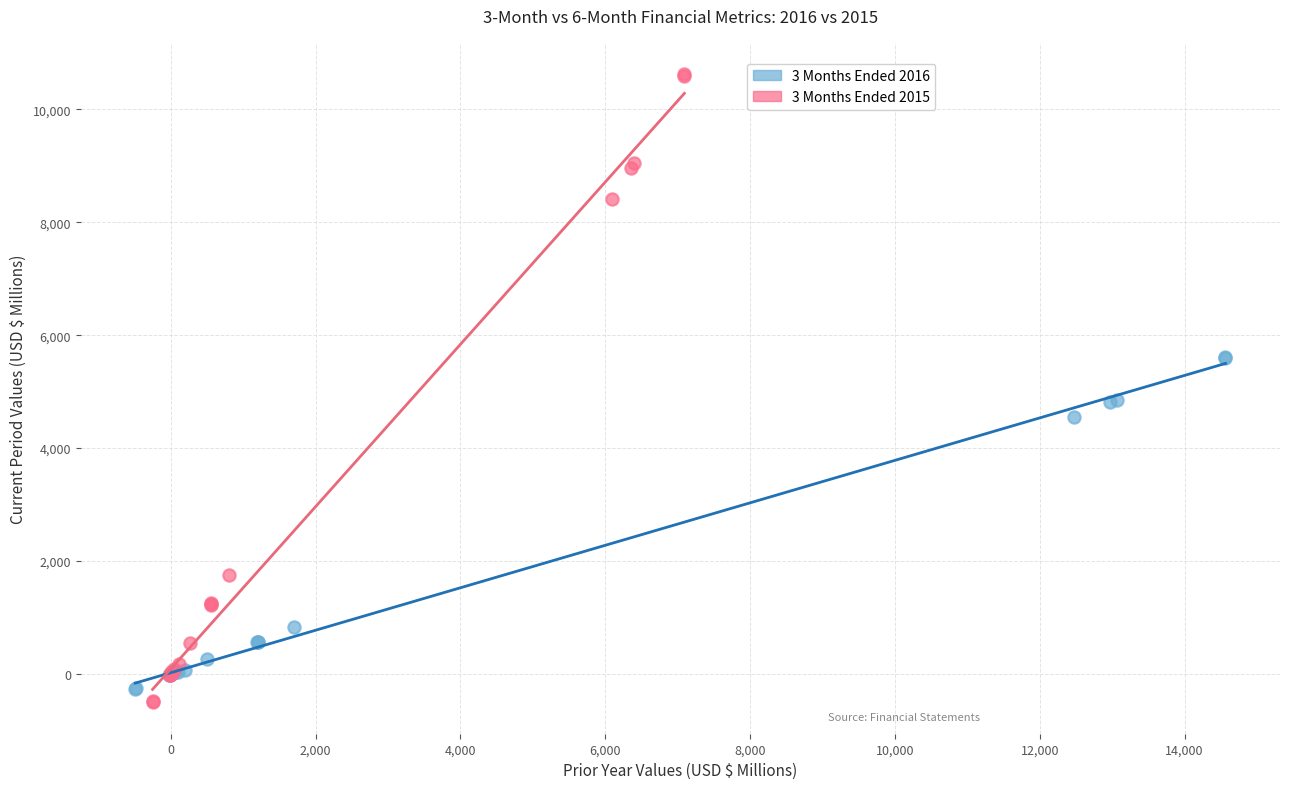

Which series has the widest spread of Y values?

3 Months Ended 2015